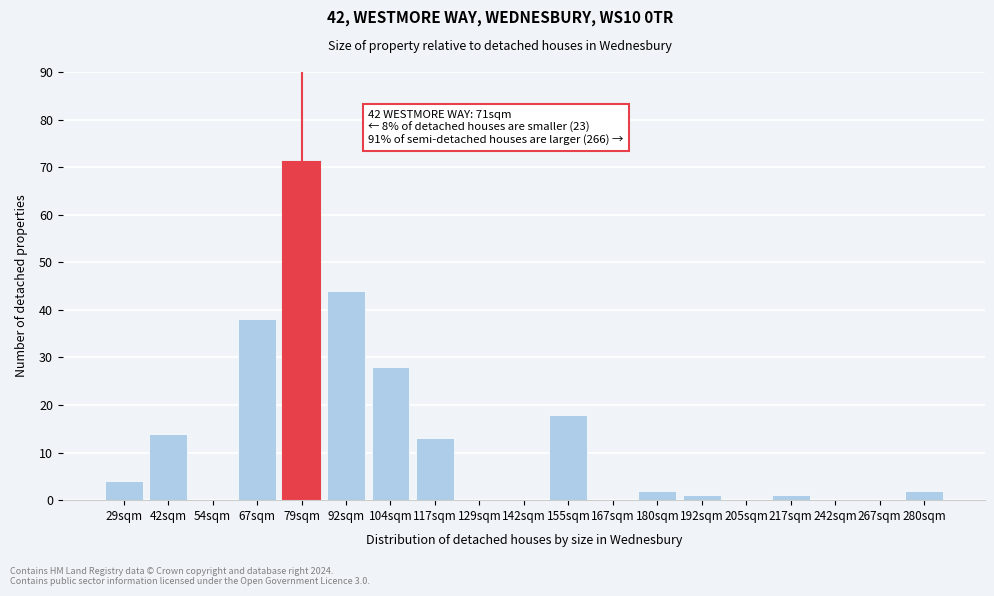

Reading right to left, list all the values displayed in this chart.

280sqm=2	267sqm=0	242sqm=0	217sqm=1	205sqm=0	192sqm=1	180sqm=2	167sqm=0	155sqm=18	142sqm=0	129sqm=0	117sqm=13	104sqm=28	92sqm=44	79sqm=71	67sqm=38	54sqm=0	42sqm=14	29sqm=4